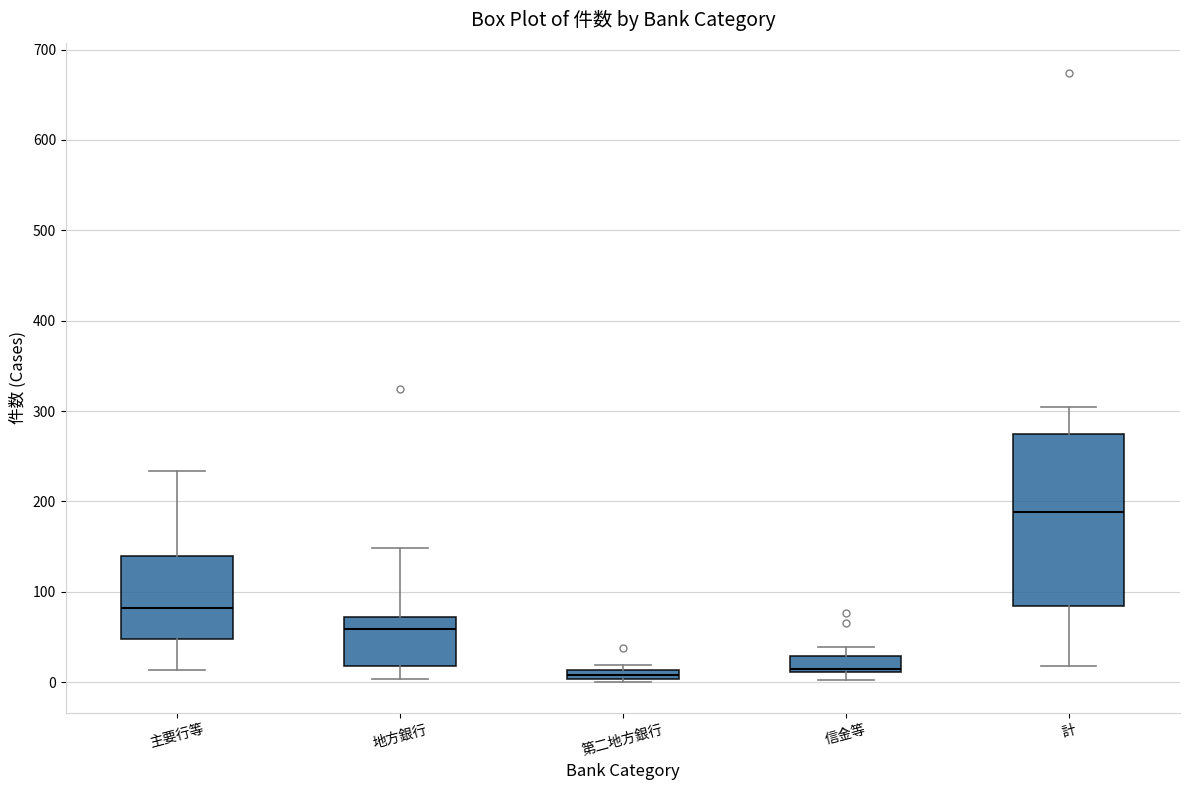

Comparing the boxes themselves (not the whiskers), which one is the tallest?

計